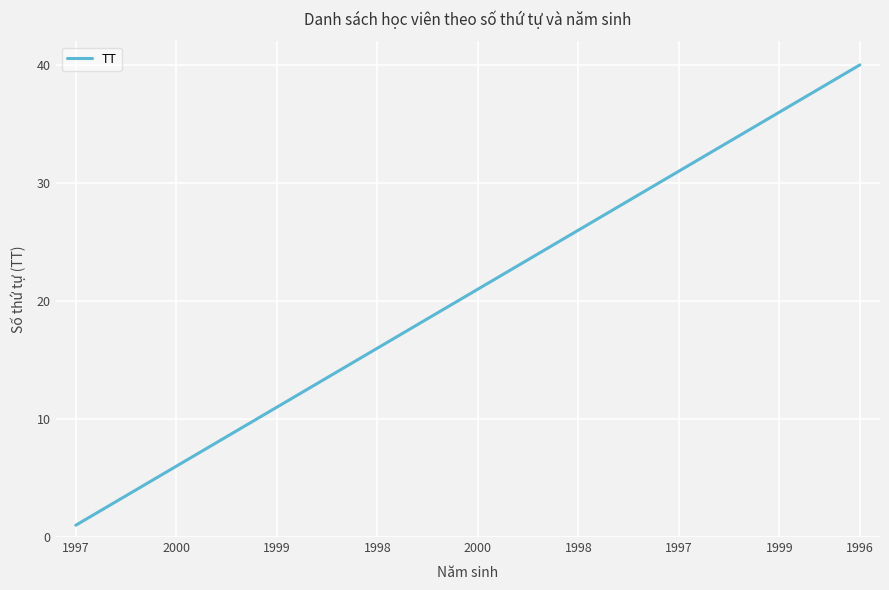

What is the difference between the maximum and minimum values?

39